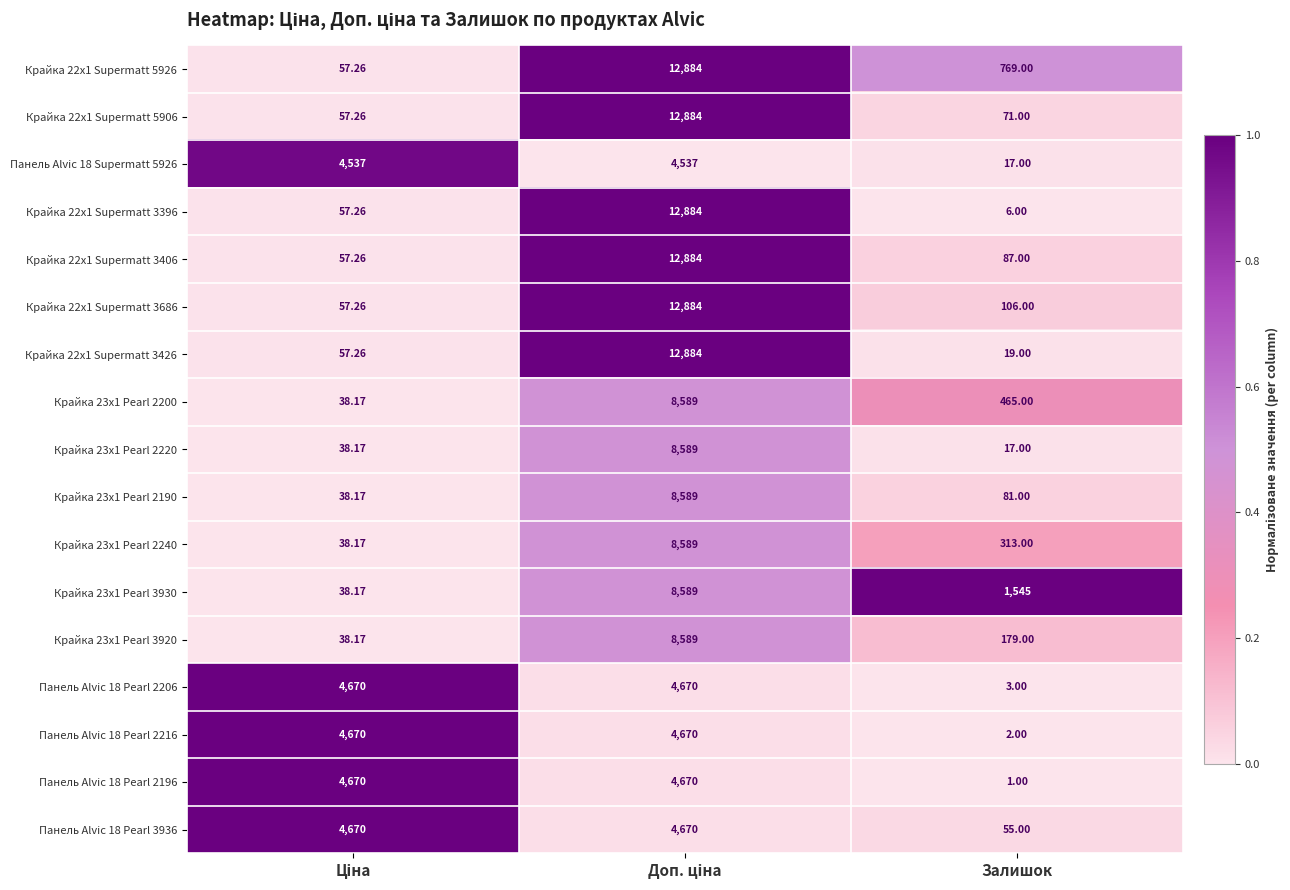

Is the value of Панель Alvic 18 Supermatt 5926 at Залишок greater than the value of Крайка 23x1 Pearl 2190 at Залишок?

No